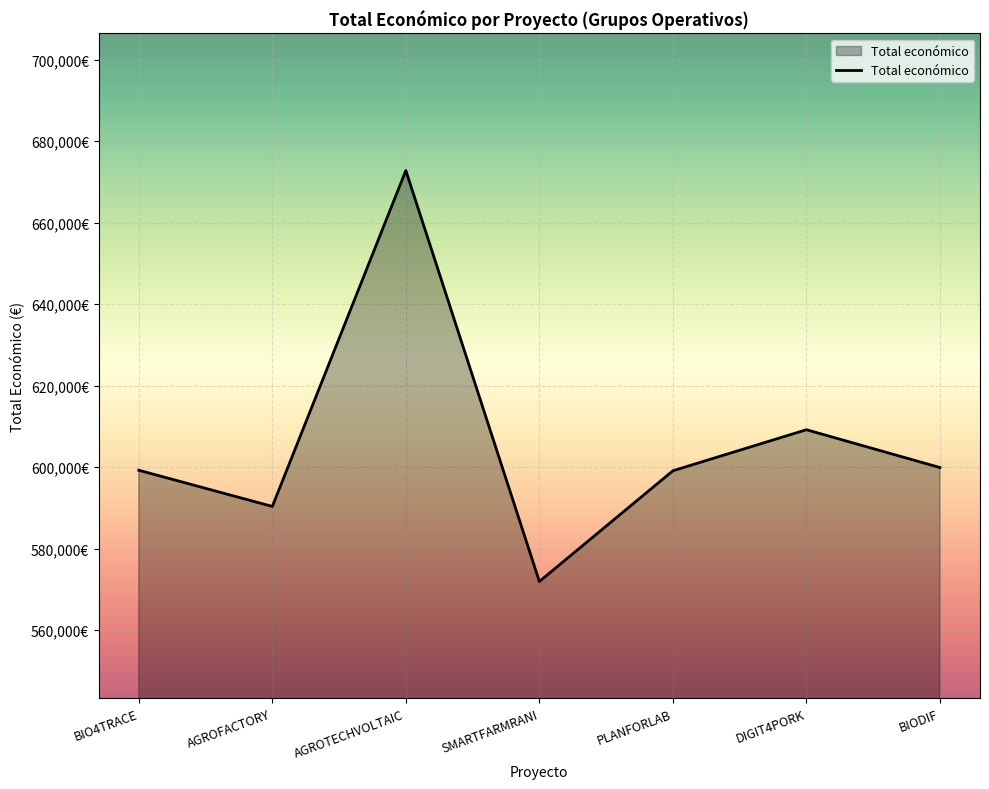

True or false: there are more than 1 points higher than both neighbors.

True